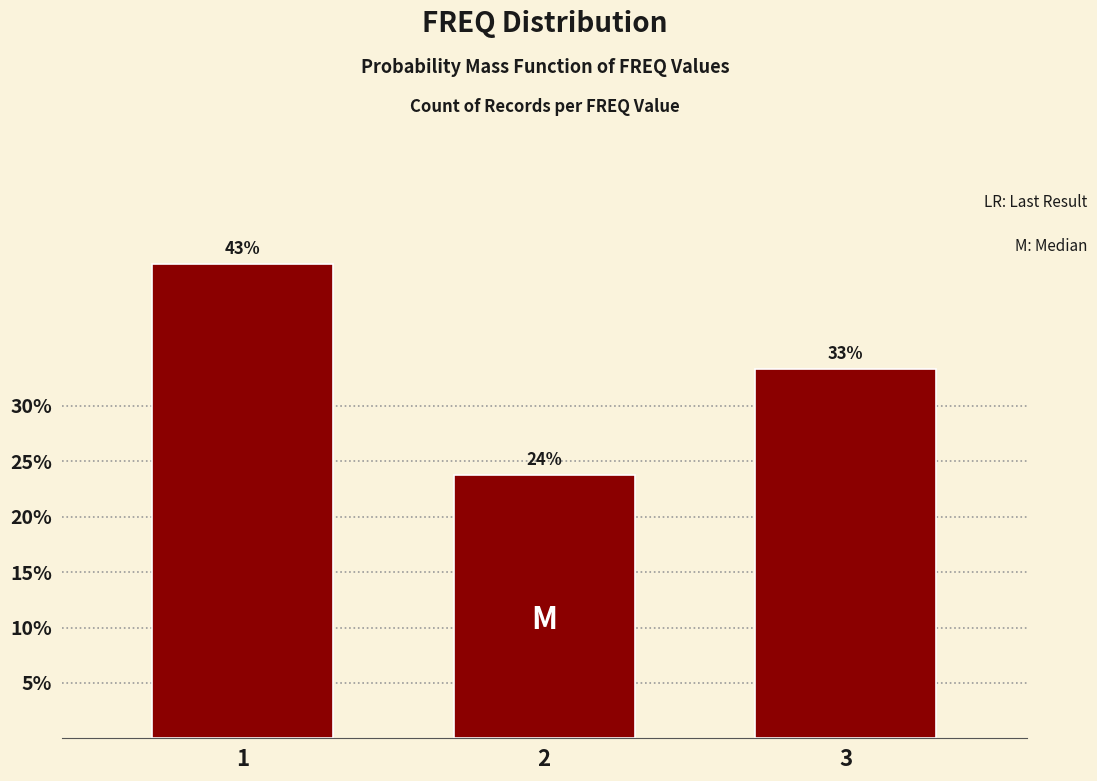

Are the bars horizontal?

No